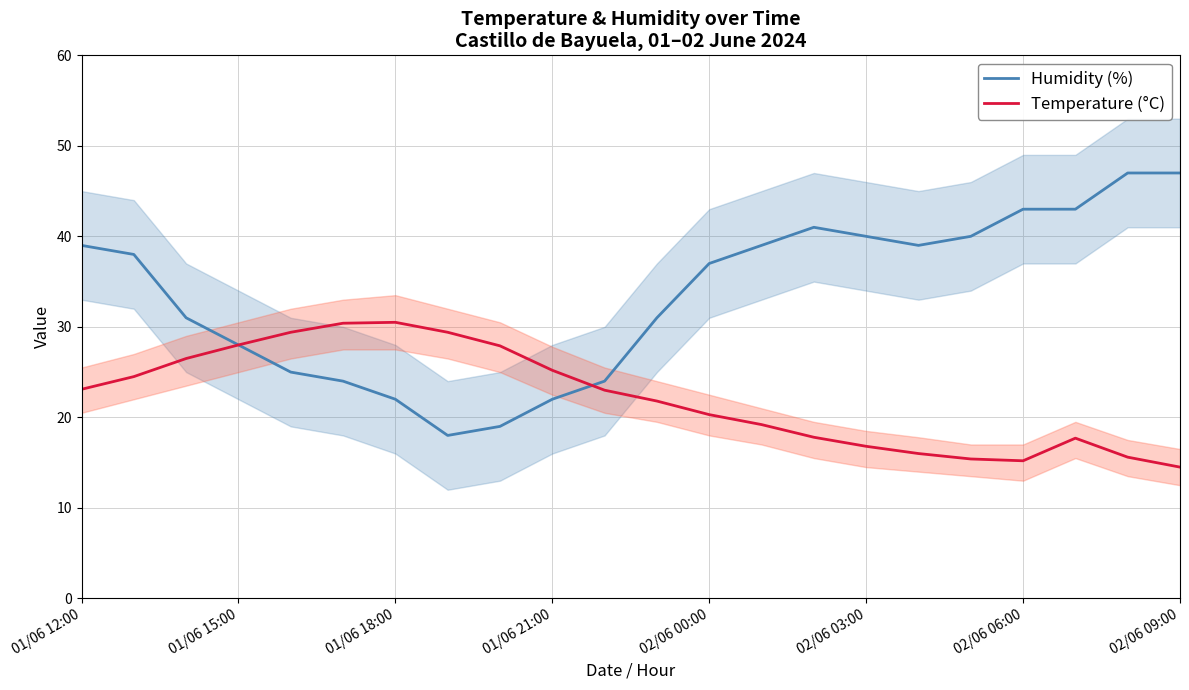

What is the difference between the maximum and minimum values in the Humidity (%) series?

29.0